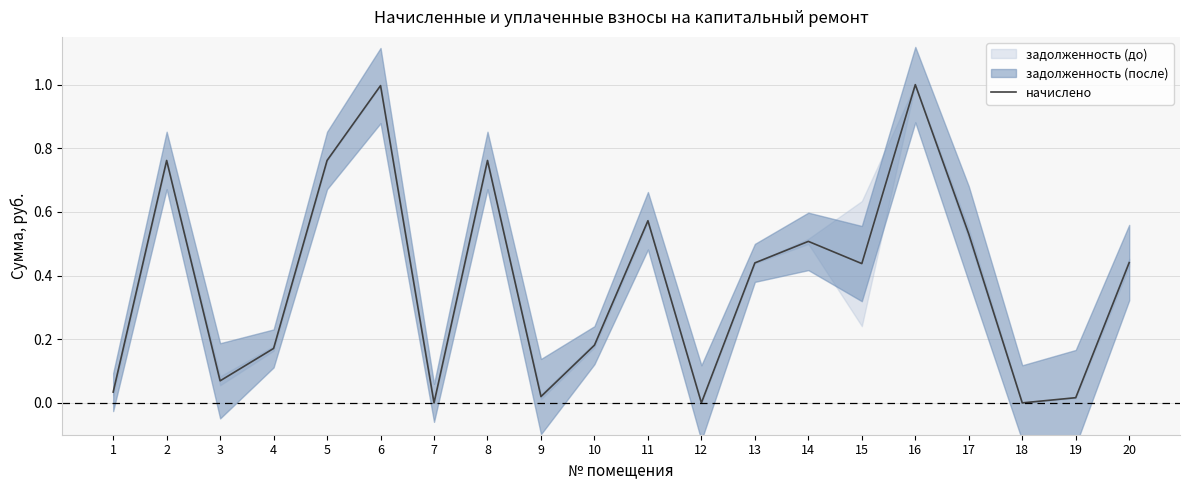

Which label corresponds to the largest value in the chart?

16